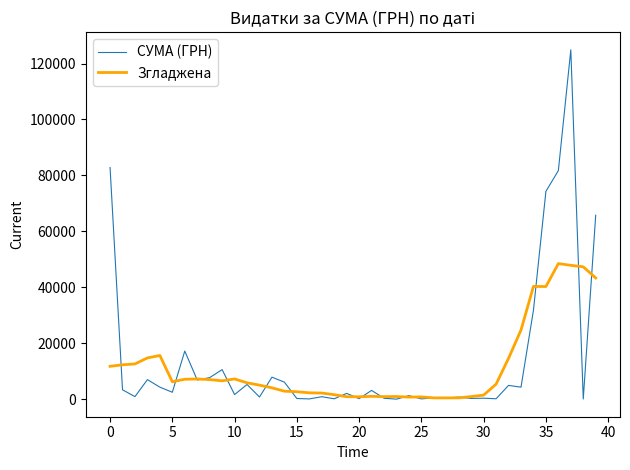

Rank the series by their maximum value, from highest to lowest.

СУМА (ГРН), Згладжена